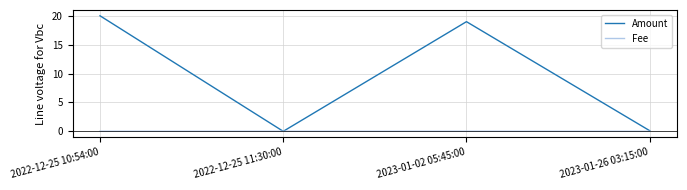

True or false: Fee has a value of 0.0 at 2022-12-25 11:30:00.

True